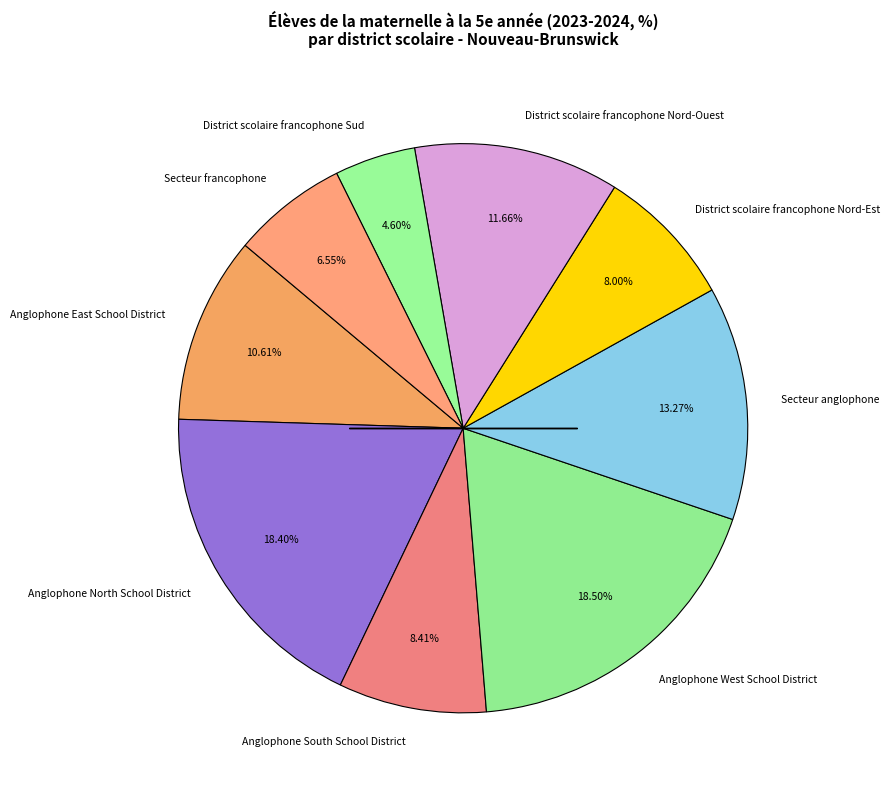

Which category has the smallest portion of the pie?

District scolaire francophone Sud